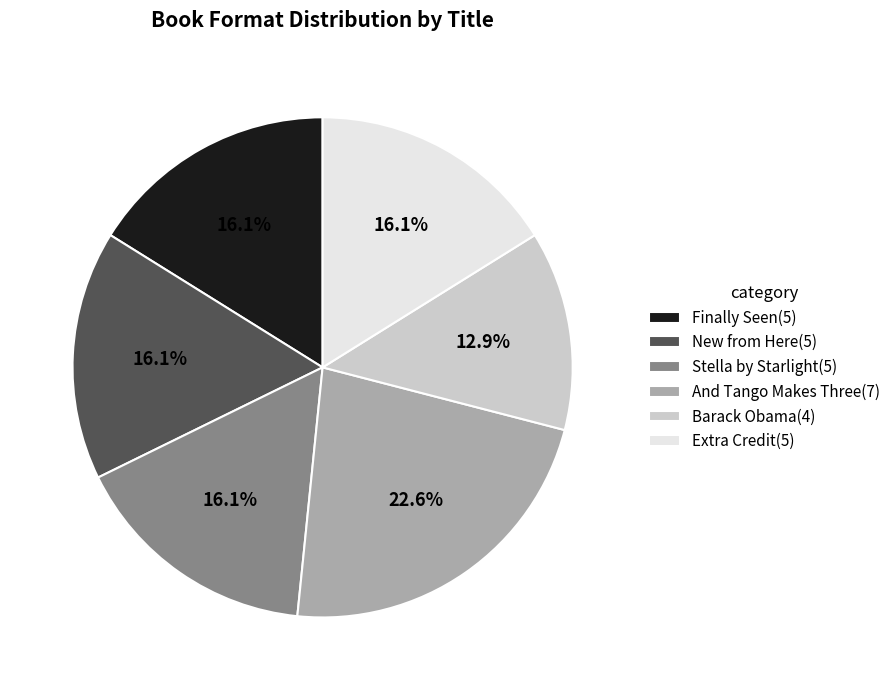

To the nearest percent, what percentage of the pie is Stella by Starlight?

16%